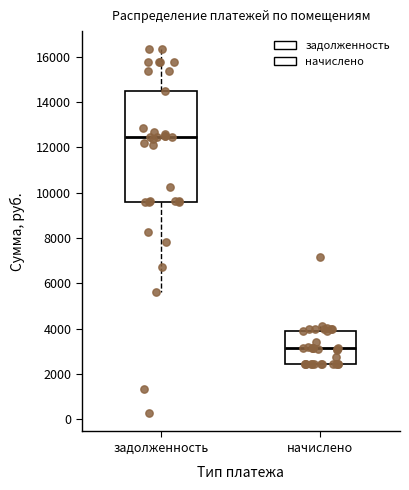

Which box has the lowest median line?

начислено